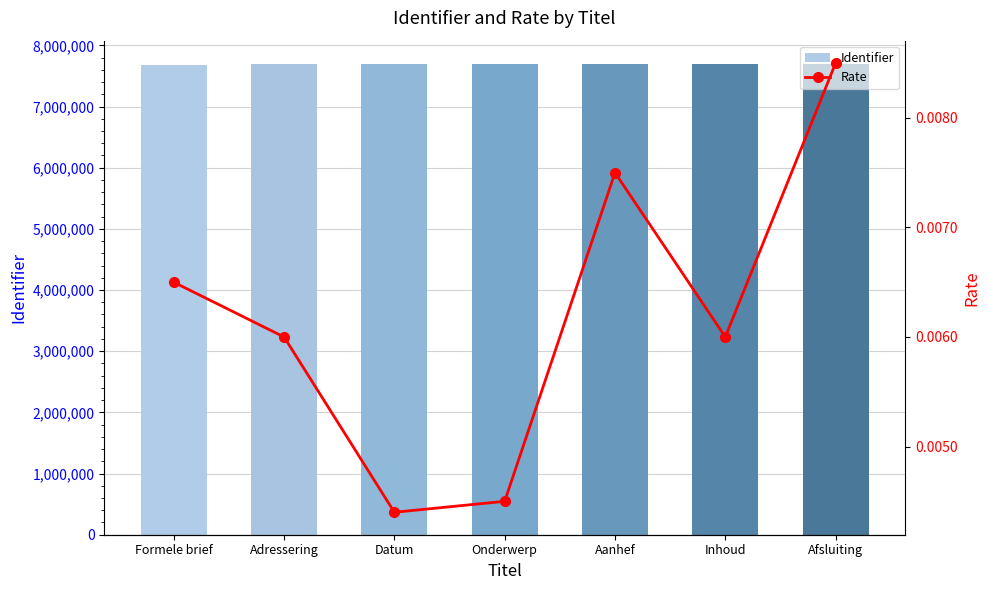

Which series has the largest total across all categories?

Identifier